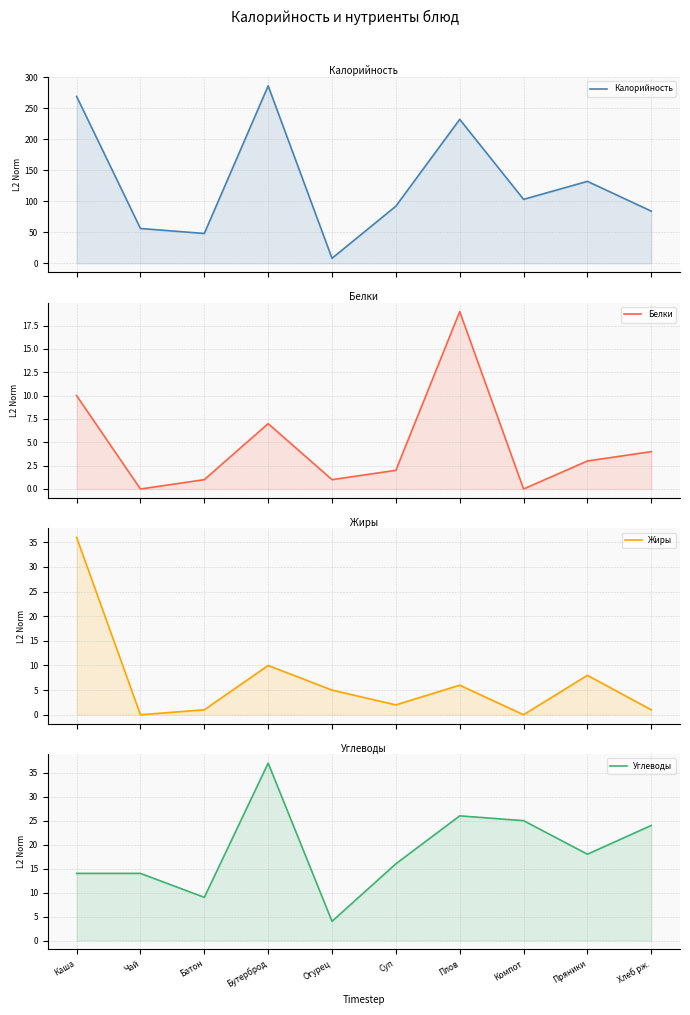

What is the sum of all Жиры values?

69